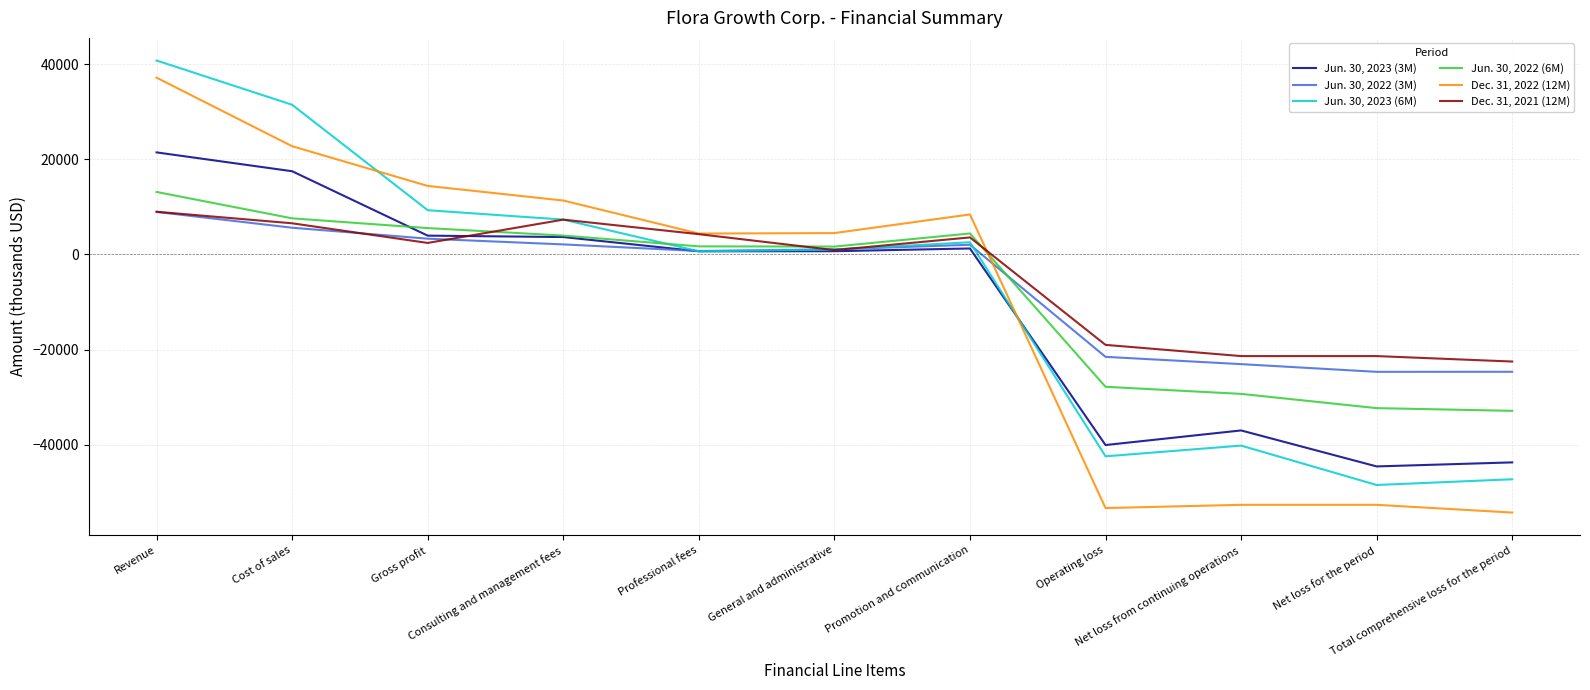

At which category does the chart reach its peak across all series?

Revenue